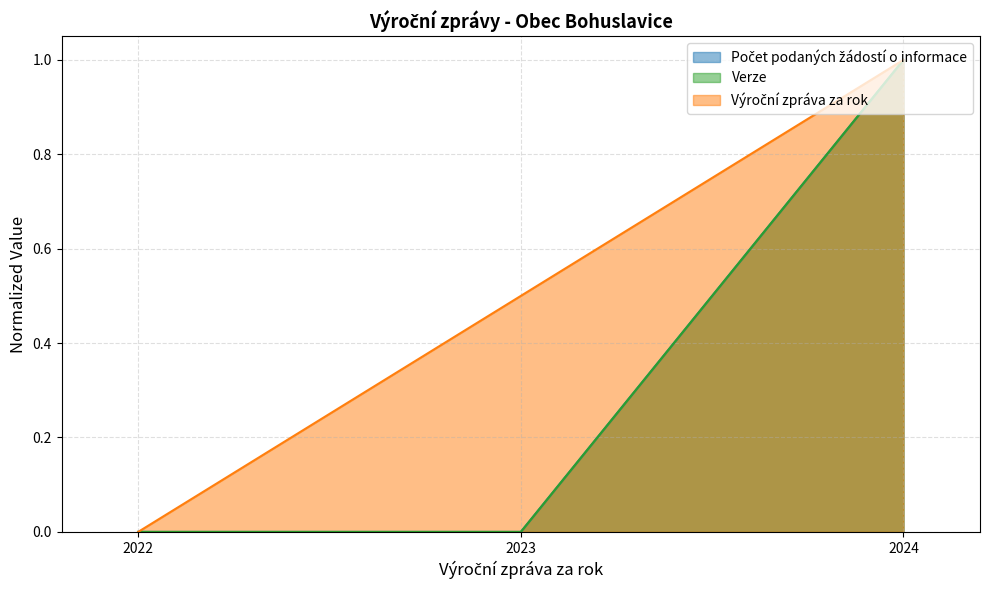

What is the greatest value displayed?

1.0